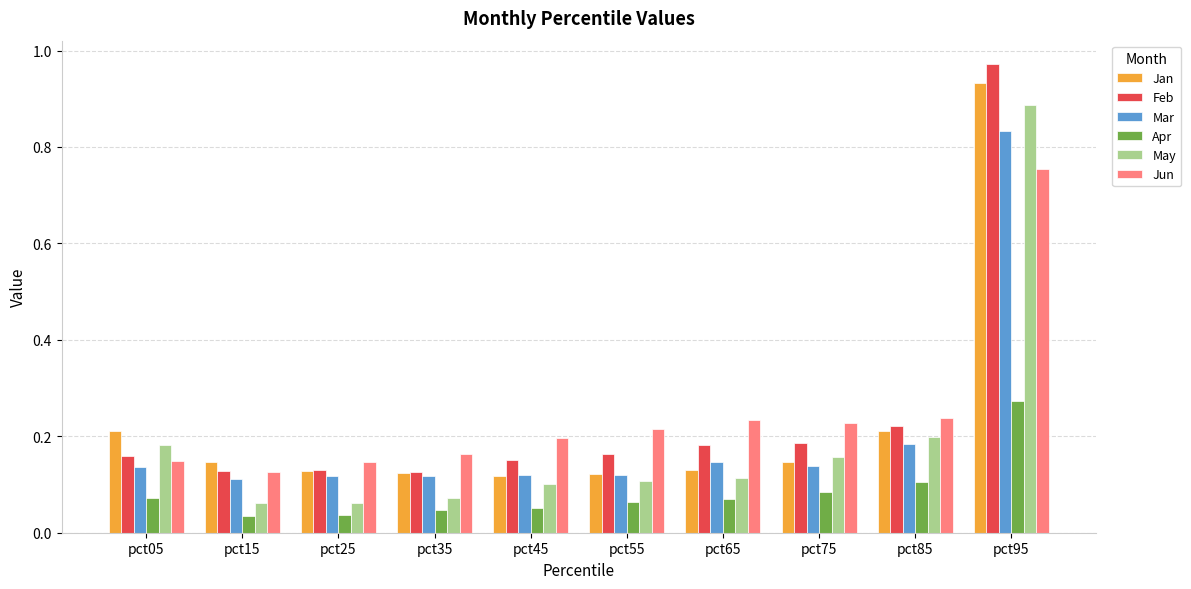

What is the sum of all Jan values?

2.3